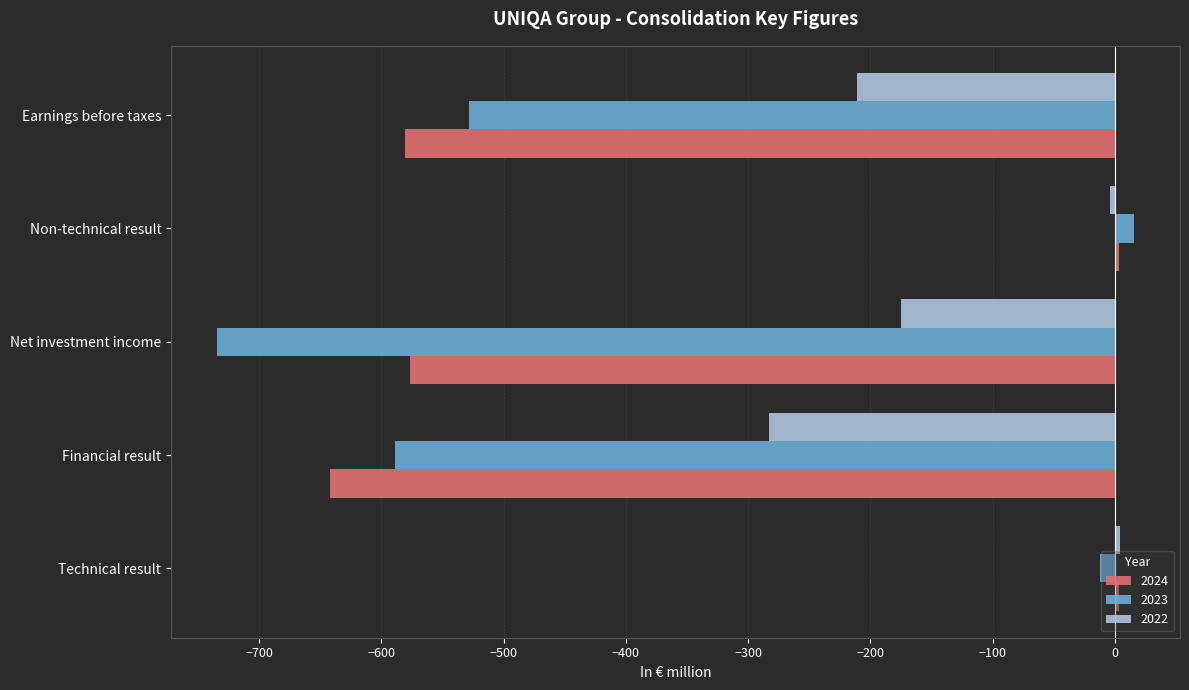

Is it true that 2022 equals -366.7 at Earnings before taxes?

False